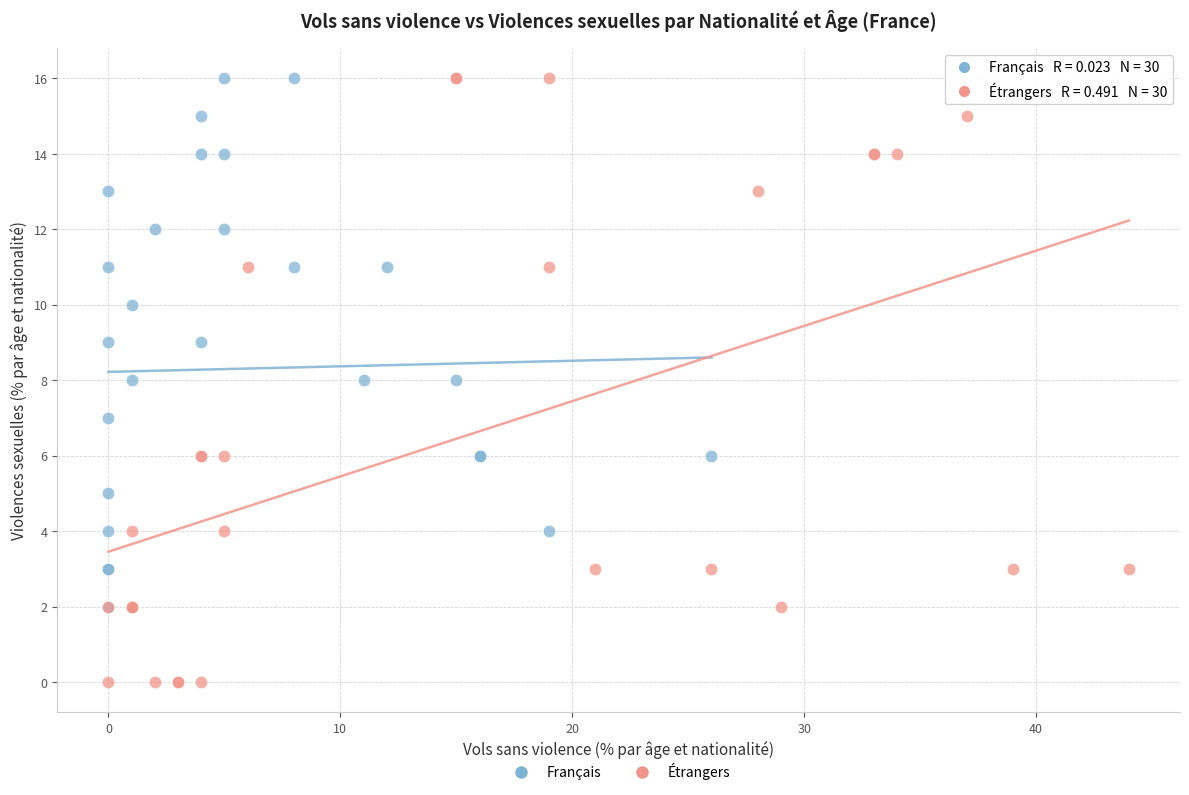

Which series has the largest Y range (max minus min)?

Étrangers